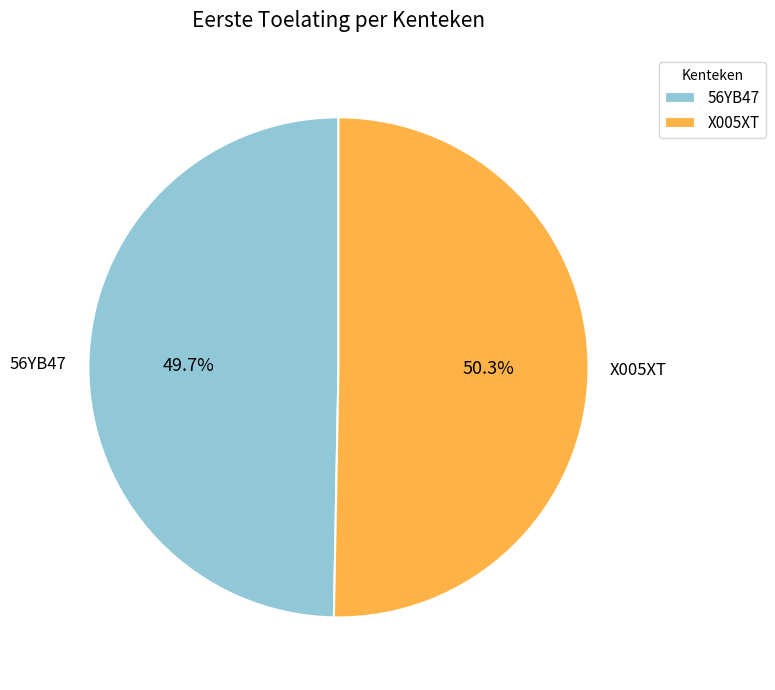

To the nearest percent, what is the combined percentage of X005XT and 56YB47?

100%